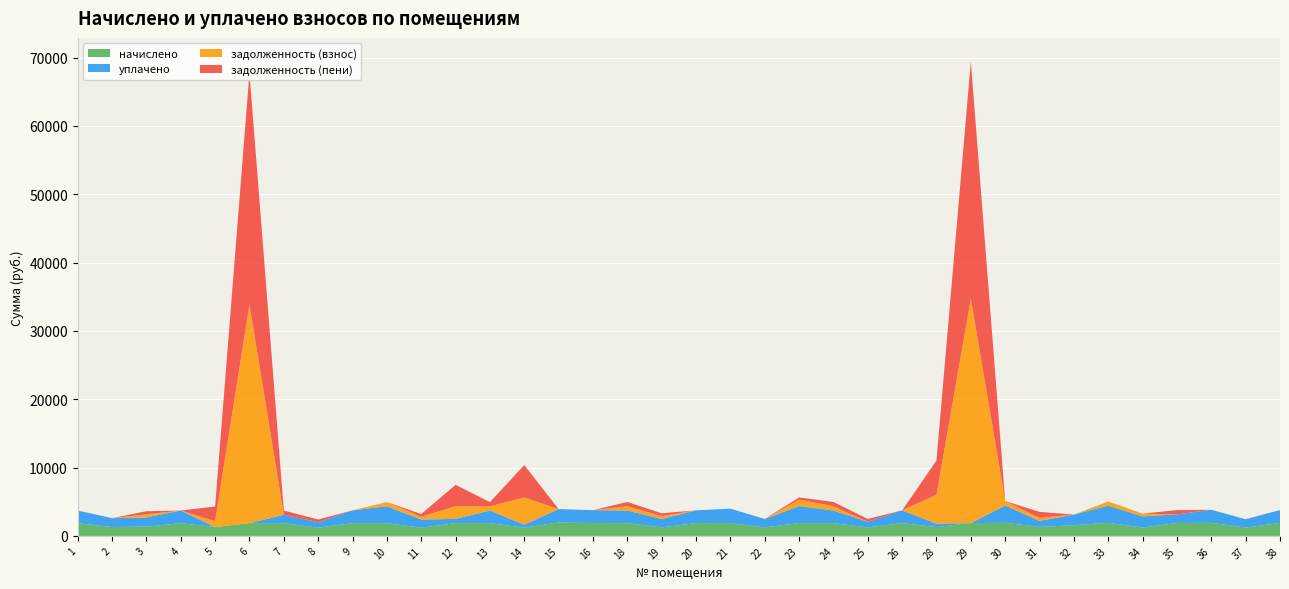

Reading left to right, list all the values displayed in this chart.

начислено: 1=1854.6	2=1297.8	3=1353.1	4=1854.6	5=1290.5	6=1865.6	7=1854.6	8=1198.3	9=1865.6	10=1854.6	11=1198.3	12=1865.6	13=1854.6	14=1198.3	15=1961.5	16=1880.4	18=1858.3	19=1238.8	20=1869.3	21=1873.0	22=1238.8	23=1869.3	24=1858.3	25=1238.8	26=1869.3	28=1283.1	29=1869.3	30=1909.9	31=1316.2	32=1559.6	33=1909.9	34=1220.4	35=1887.8	36=1909.9	37=1220.4	38=1887.8
уплачено: 1=1854.6	2=1297.8	3=1353.1	4=1854.6	5=0.0	6=0.0	7=1236.4	8=798.9	9=1865.6	10=2472.8	11=1198.3	12=621.9	13=1854.6	14=443.9	15=1961.5	16=1880.4	18=1858.3	19=1238.8	20=1869.3	21=2110.2	22=1238.8	23=2492.4	24=1858.3	25=825.9	26=1869.3	28=502.4	29=0.0	30=2546.5	31=877.5	32=1559.6	33=2518.6	34=1627.2	35=1258.5	36=1909.9	37=1220.4	38=1887.8
задолженность (взнос): 1=0.0	2=0.0	3=451.0	4=0.0	5=860.3	6=31994.3	7=0.0	8=0.0	9=0.0	10=618.2	11=399.4	12=1868.9	13=618.2	14=3983.7	15=0.0	16=0.0	18=619.4	19=412.9	20=0.0	21=0.0	22=0.0	23=944.8	24=619.4	25=0.0	26=0.0	28=4231.5	29=32832.9	30=636.6	31=438.8	32=0.0	33=608.7	34=406.8	35=0.0	36=0.0	37=0.0	38=0.0
задолженность (пени): 1=0.0	2=0.0	3=451.0	4=0.0	5=2150.8	6=33859.9	7=618.2	8=399.4	9=0.0	10=0.0	11=399.4	12=3112.7	13=618.2	14=4738.2	15=0.0	16=0.0	18=619.4	19=412.9	20=0.0	21=0.0	22=0.0	23=321.7	24=619.4	25=412.9	26=0.0	28=5012.2	29=34702.2	30=0.0	31=877.5	32=0.0	33=0.0	34=0.0	35=629.2	36=0.0	37=0.0	38=0.0